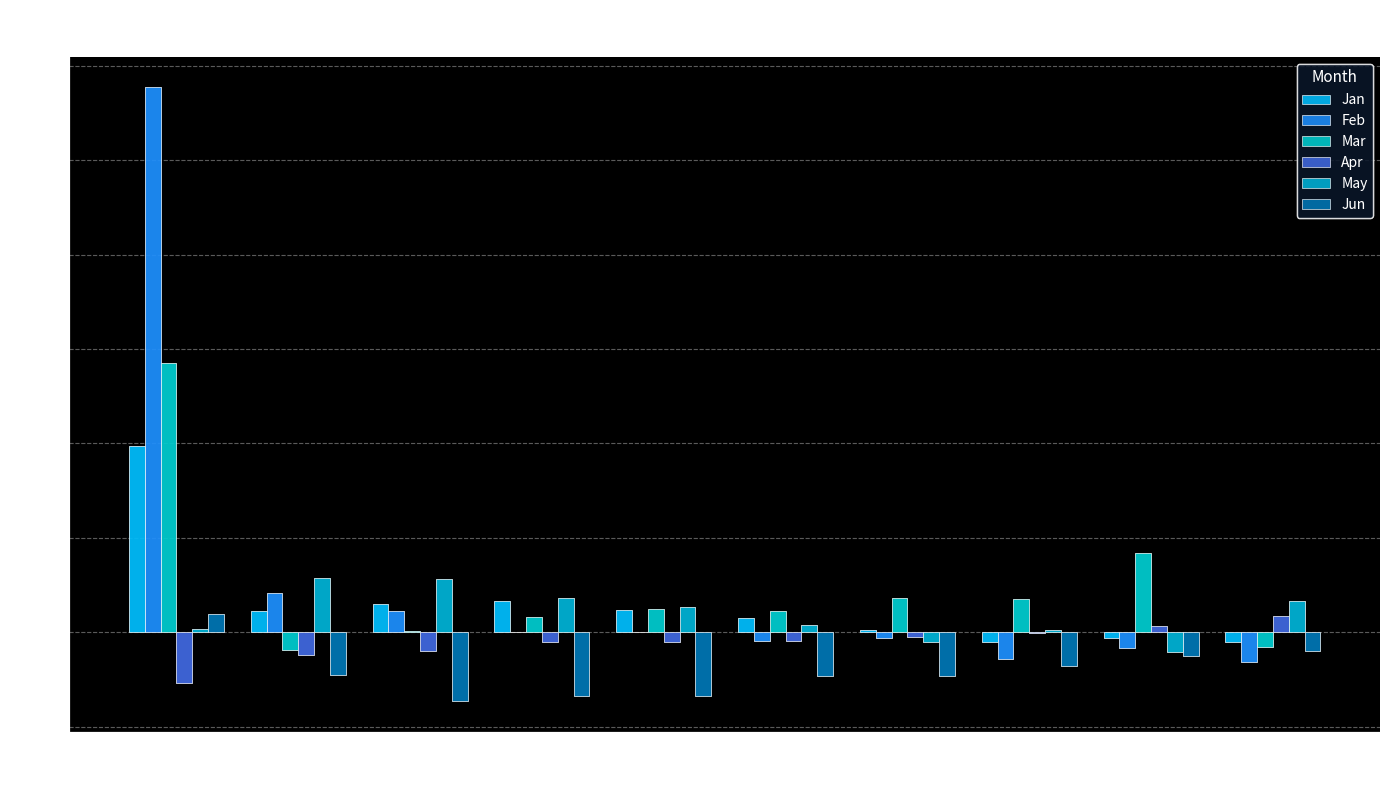

What is the difference between the maximum and minimum values in the Jan series?

1.0